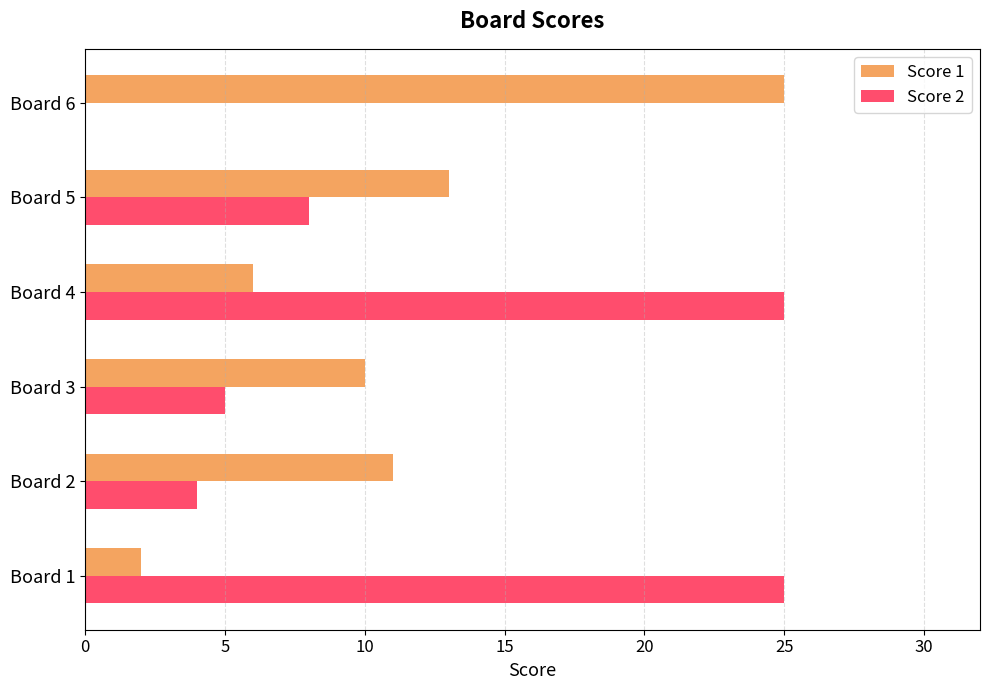

Is it true that Score 1 equals 11 at Board 4?

False